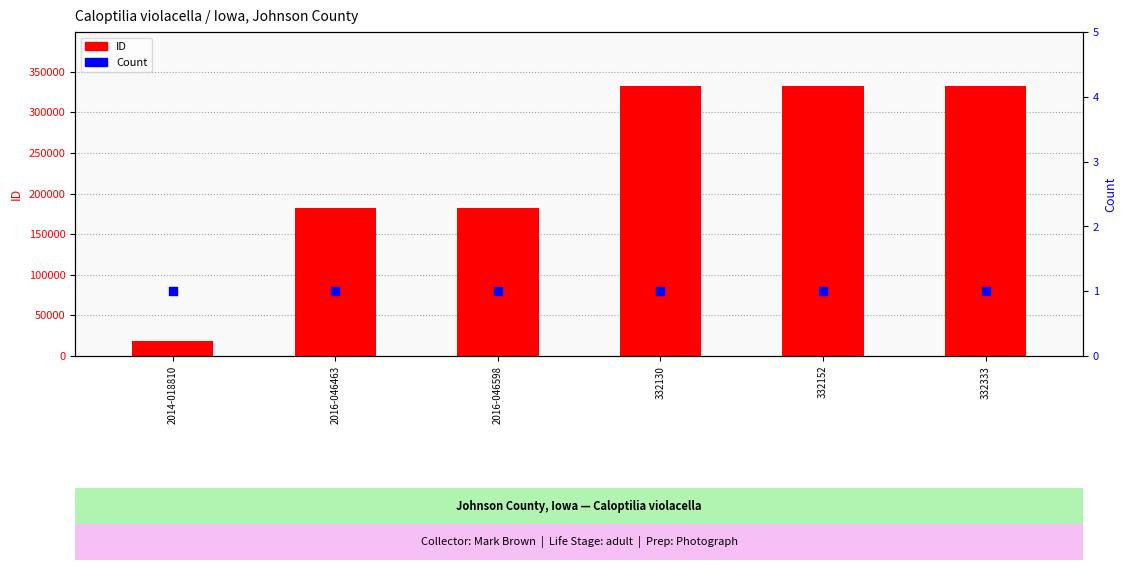

Is the value of ID at 332152 greater than the value of Count at 332333?

Yes